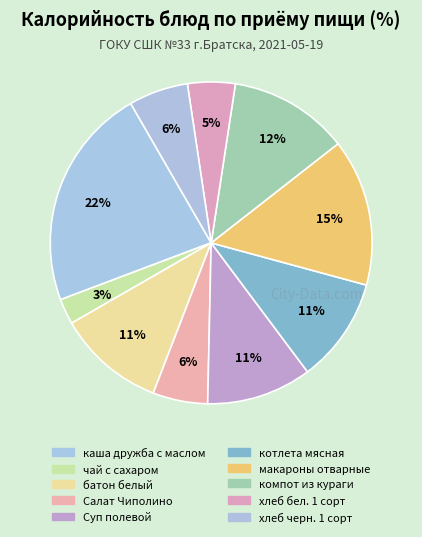

Count the number of slices in the pie.

10